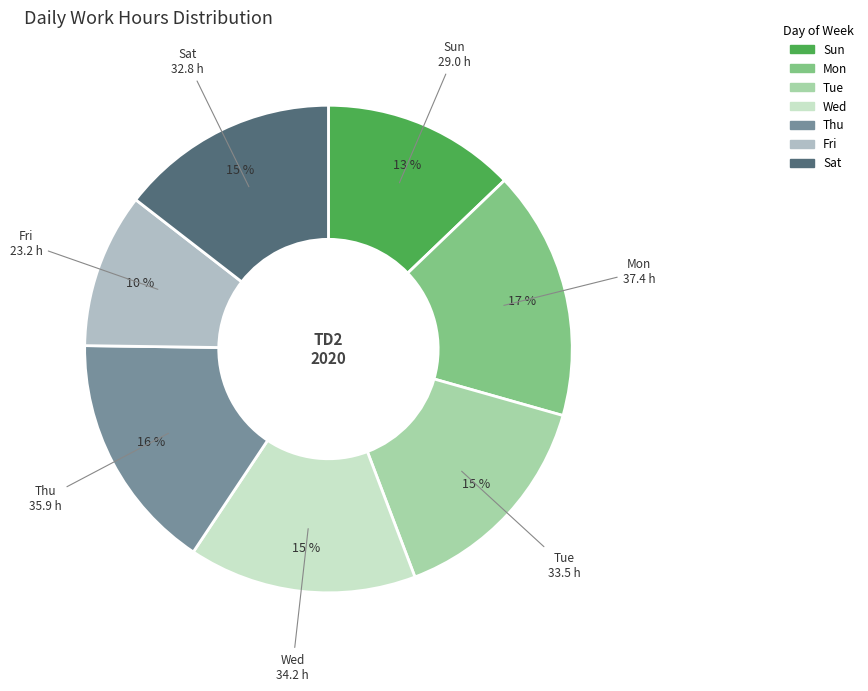

Is there any slice that represents more than half of the pie?

No